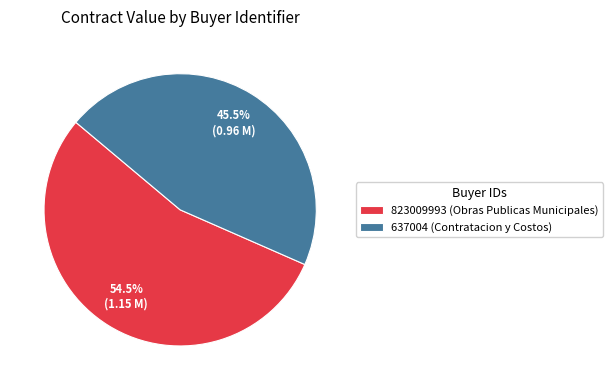

Rank the categories by value from highest to lowest.

823009993 (Obras Publicas Municipales), 637004 (Contratacion y Costos)